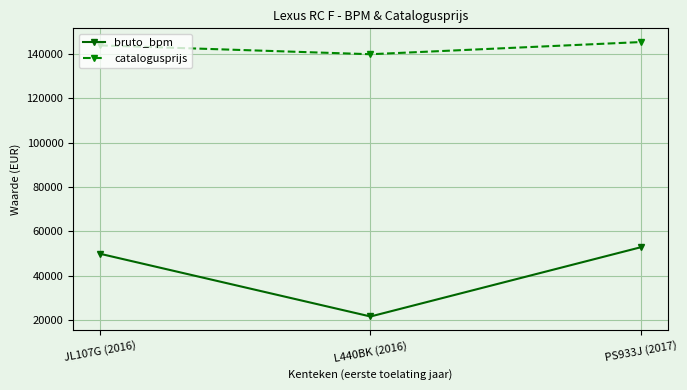

What are all the series names shown in the legend?

bruto_bpm, catalogusprijs